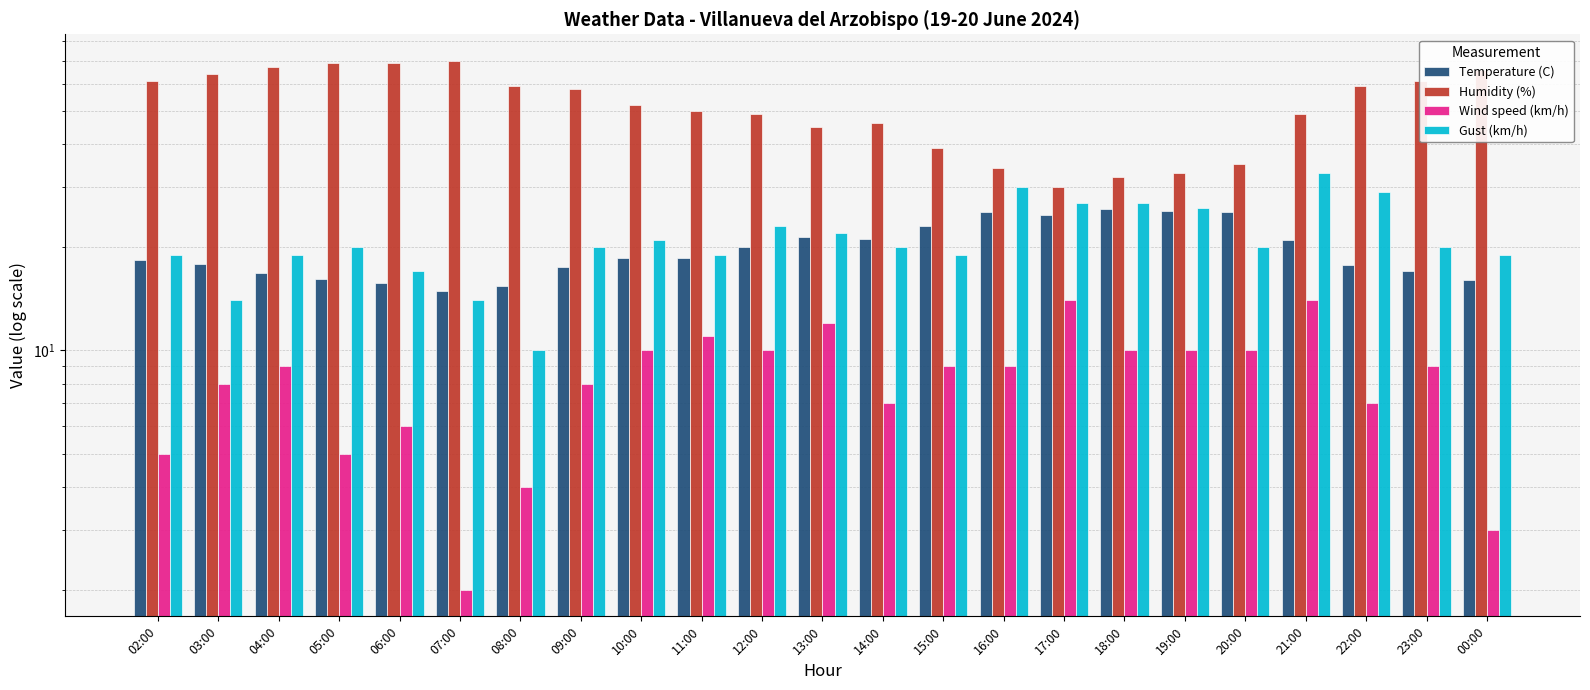

Which category has the lowest value in the Temperature (C) series?

07:00